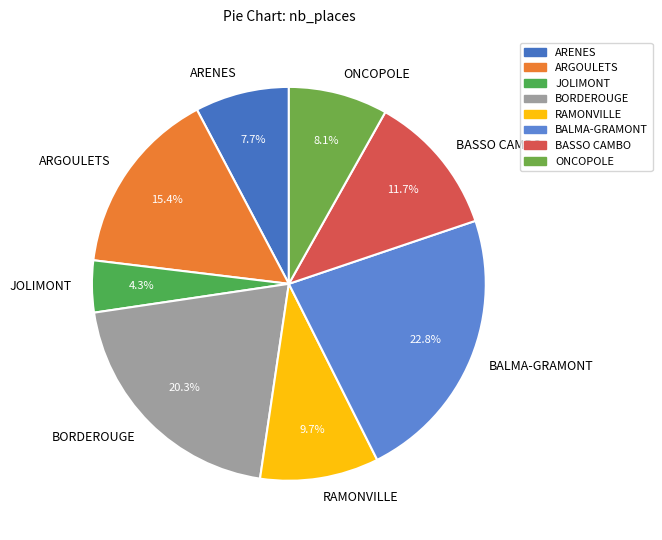

Does JOLIMONT account for over 50% of the chart?

No